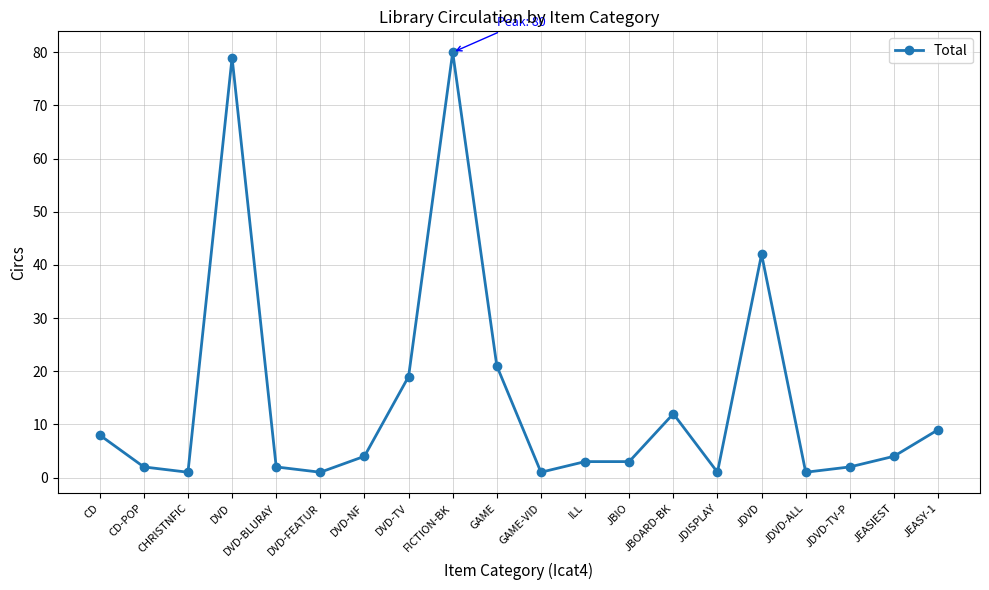

Reading left to right, what are all the values shown in this chart?

8	2	1	79	2	1	4	19	80	21	1	3	3	12	1	42	1	2	4	9